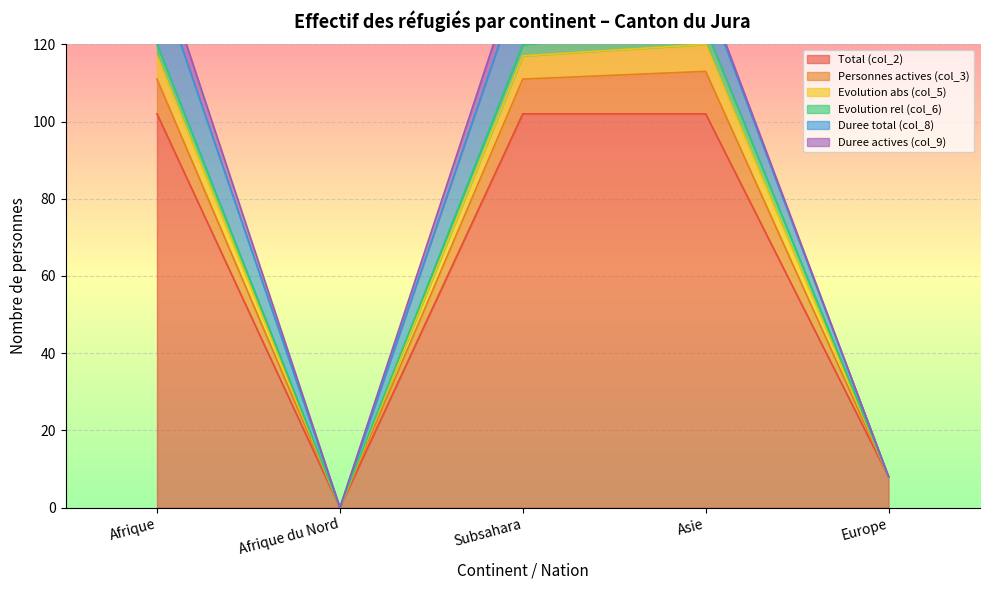

The value of Total (col_2) at Afrique du Nord is 0. True or false?

True